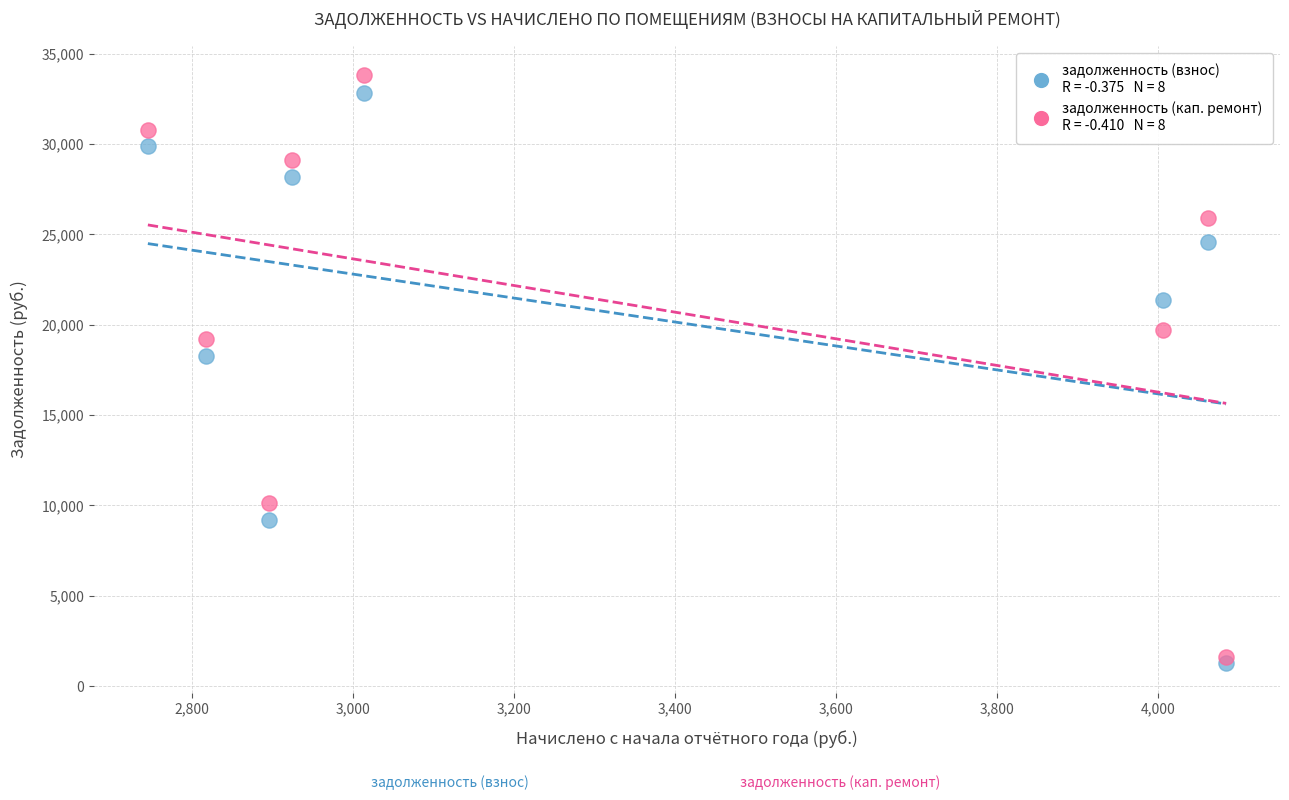

Across all data points, what is the range of X values (max minus min)?

1339.2